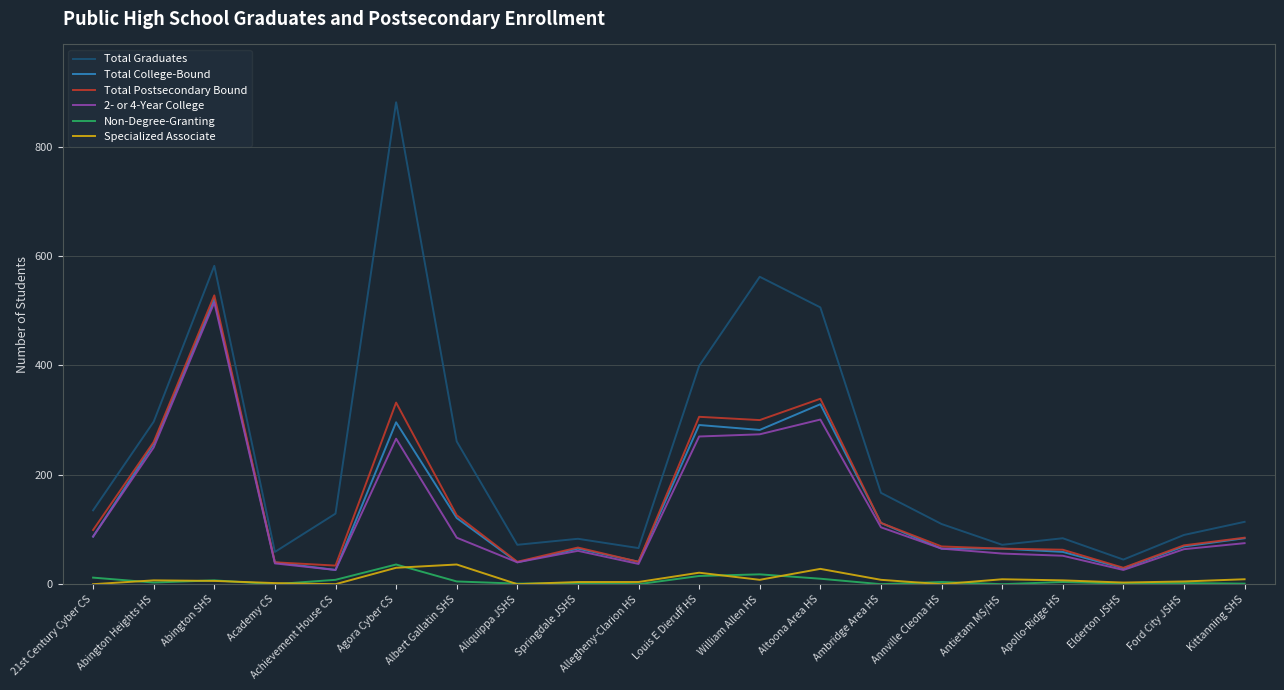

Which series has the largest total across all categories?

Total Graduates